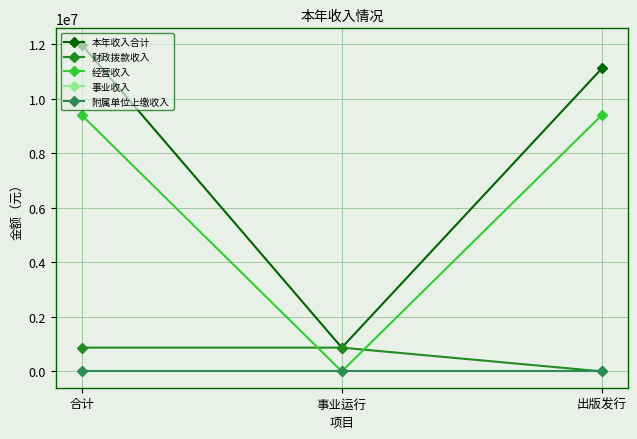

At 出版发行, list the series in order from smallest to largest.

财政拨款收入, 事业收入, 附属单位上缴收入, 经营收入, 本年收入合计